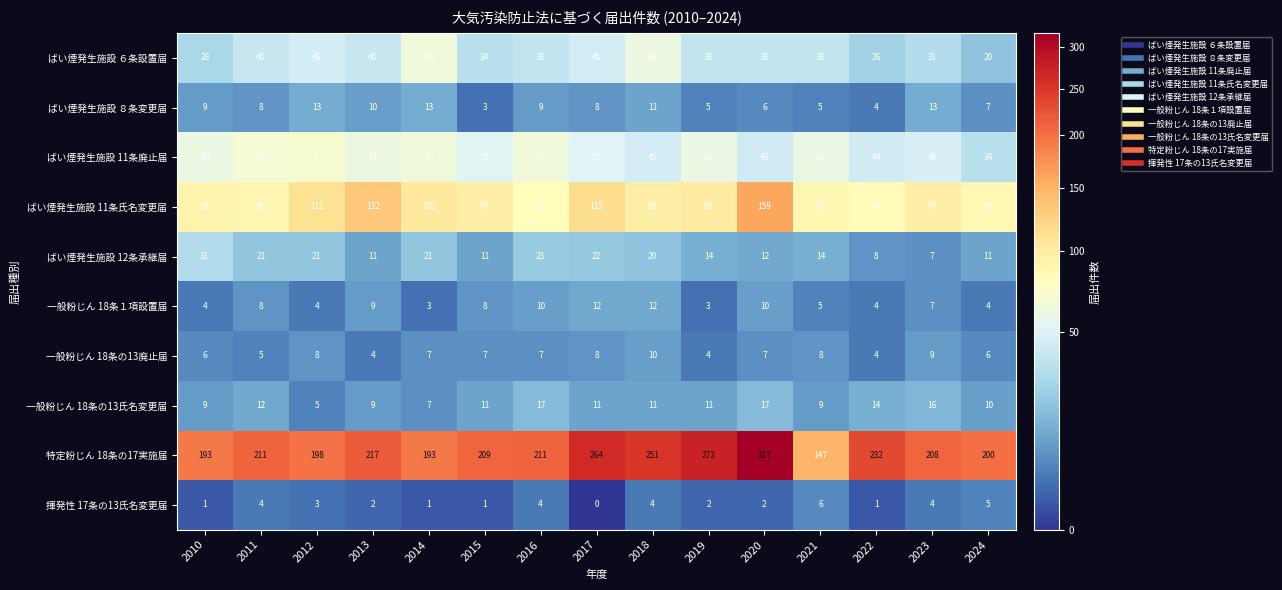

Is it true that 揮発性 17条の13氏名変更届 equals 2 at 2016?

False